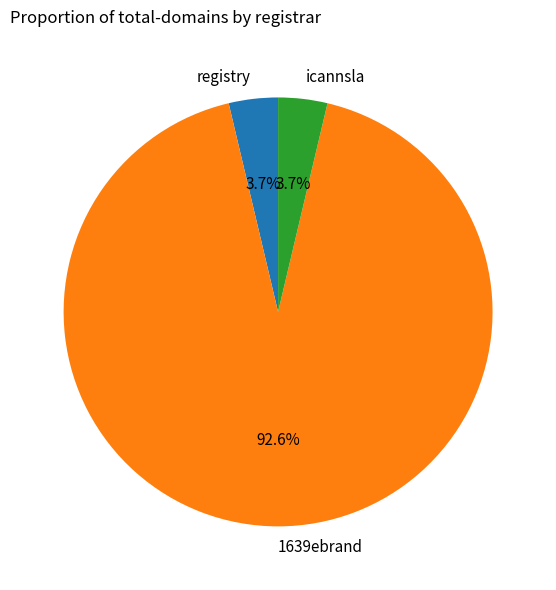

What is the largest slice in the pie chart?

1639ebrand